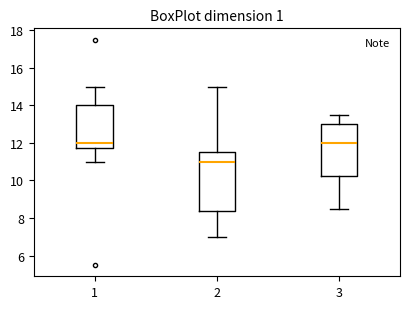

Where is the lower edge of the box at x = 3 on the y-axis? The values are not printed on the chart, so give them approximately, as read against the axis.

10.2